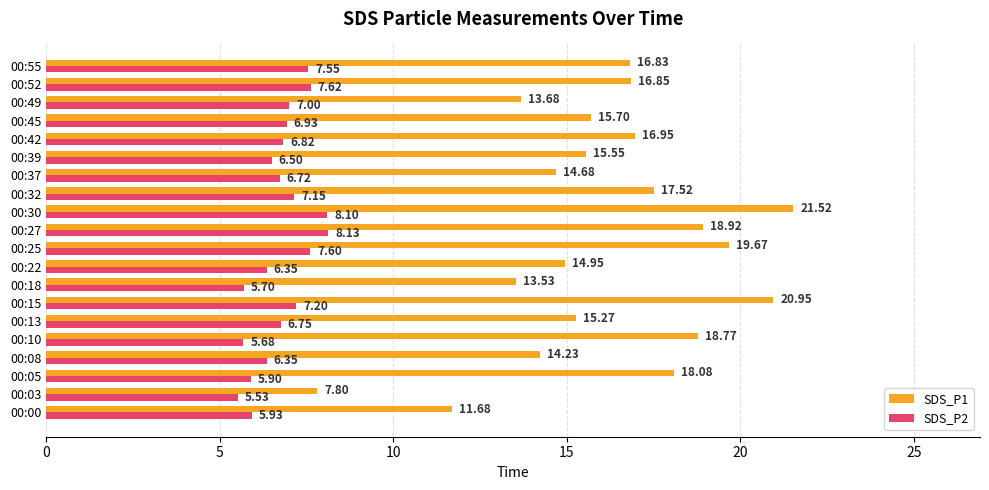

How many values in the SDS_P1 series are below 16?

10